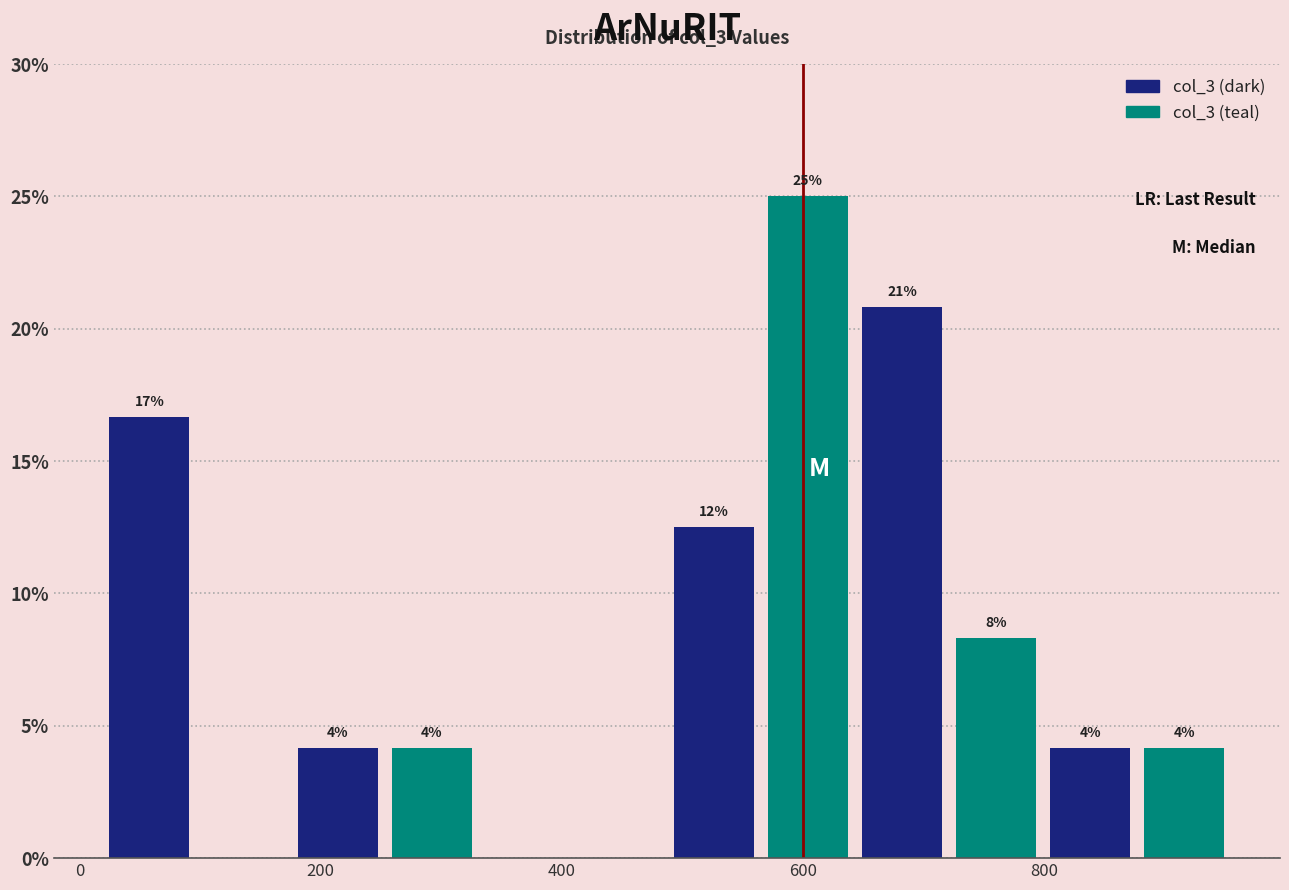

Around what value on the x-axis is the tallest bar? Give the approximate position of its centre, as read against the axis.

600